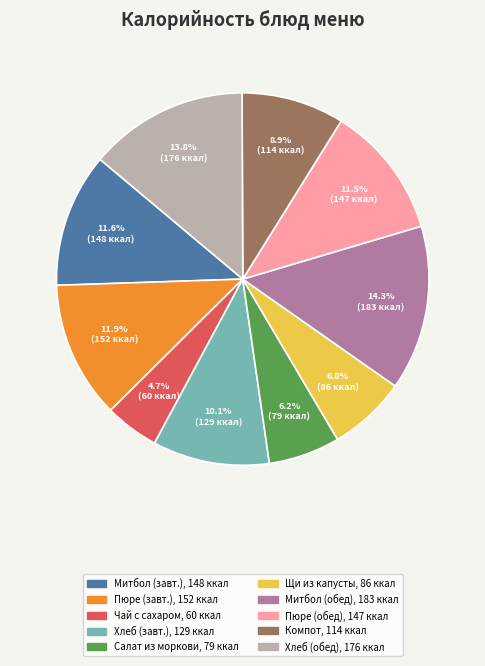

How many slices are in this pie chart?

10